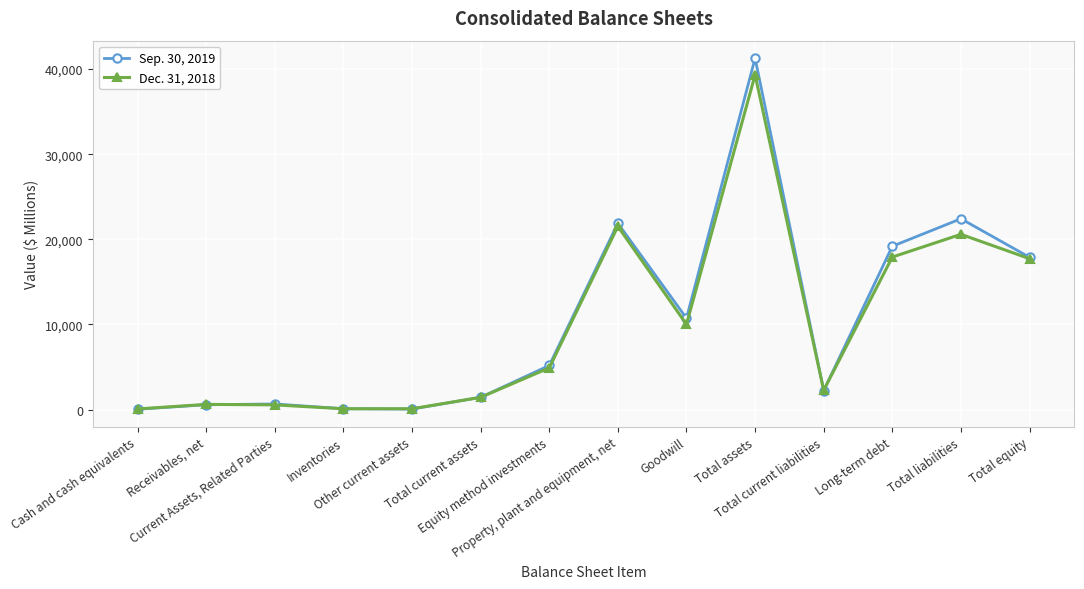

What is the highest value of the Sep. 30, 2019 series?

41281